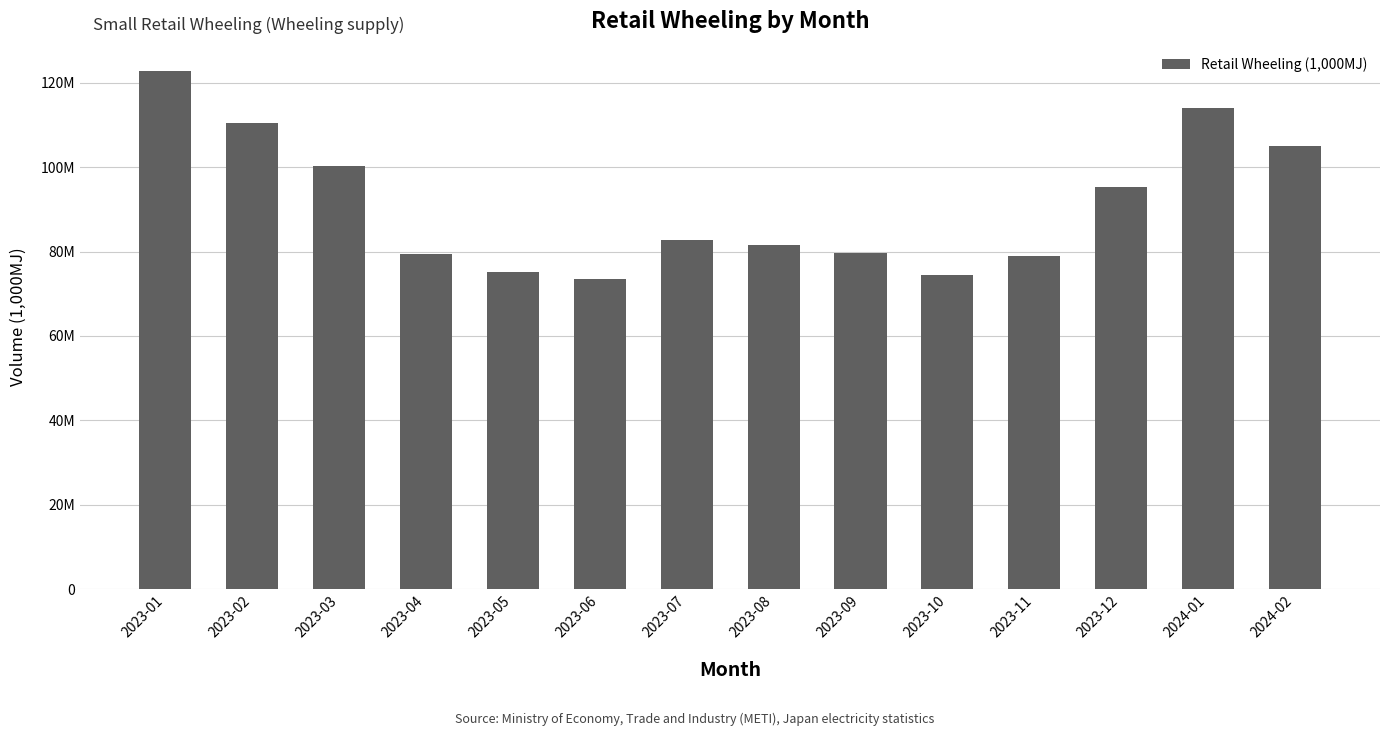

Where is the data nearest to the value 98192318?

2023-03